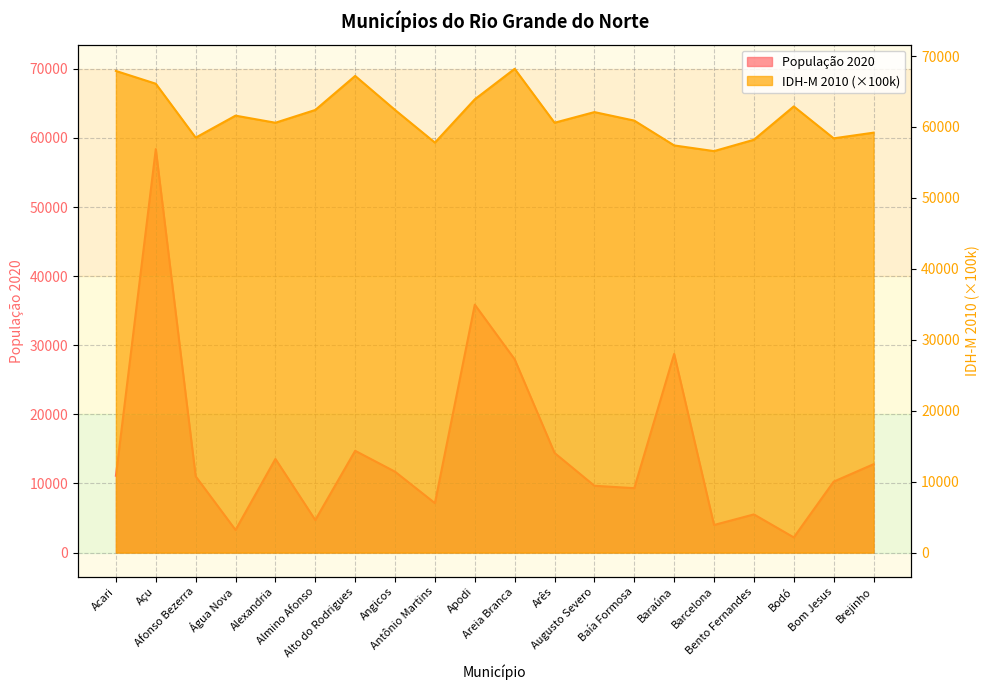

What are all the series names shown in the legend?

População 2020, IDH-M 2010